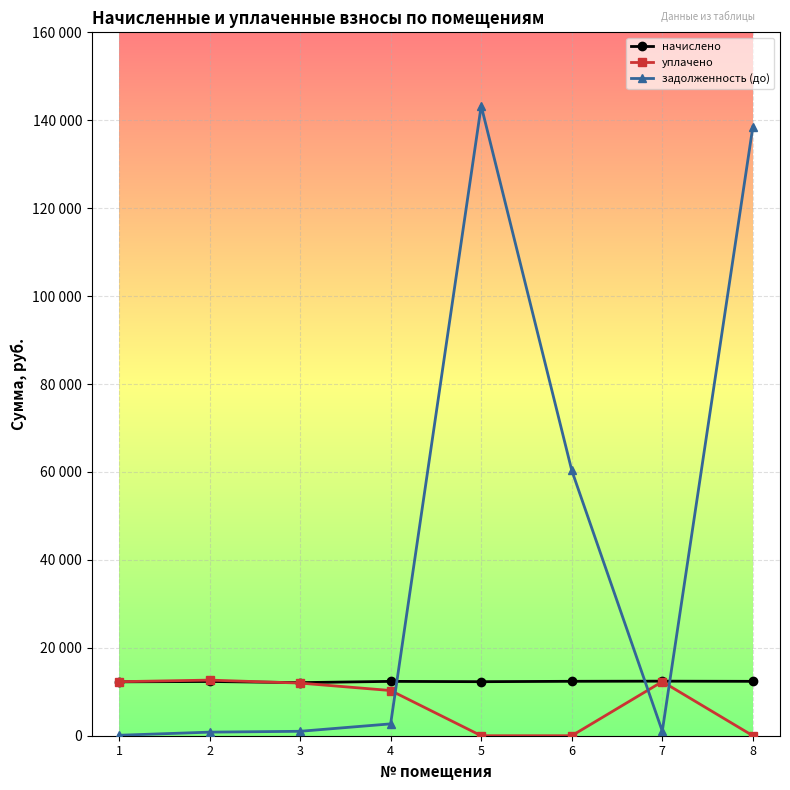

What are all the series names shown in the legend?

начислено, уплачено, задолженность (до)